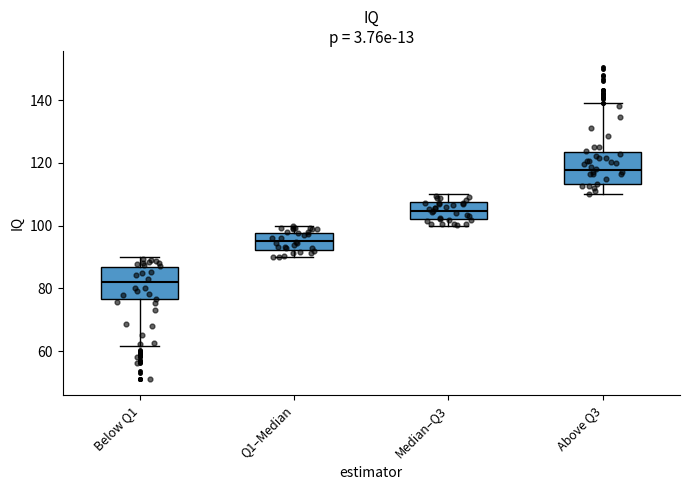

Reading left to right, transcribe this box plot: for each box, give where its median line is, the range the box spans, and where its two whiskers end, as read against the y-axis. The values are not printed on the chart, so give them approximately, as read against the axis.

Below Q1: median 82, box 76 to 86, whiskers 62 to 90
Q1–Median: median 96, box 92 to 98, whiskers 90 to 100
Median–Q3: median 104, box 102 to 108, whiskers 100 to 110
Above Q3: median 118, box 114 to 124, whiskers 110 to 138